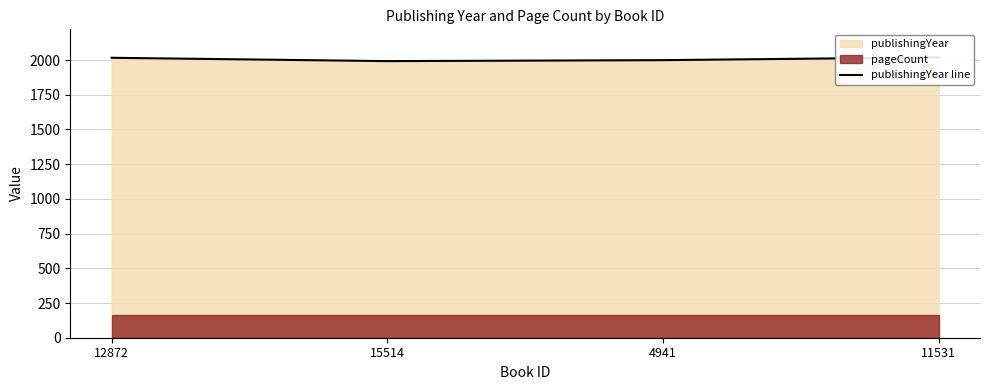

Is it true that the value at 12872 is 2841?

False